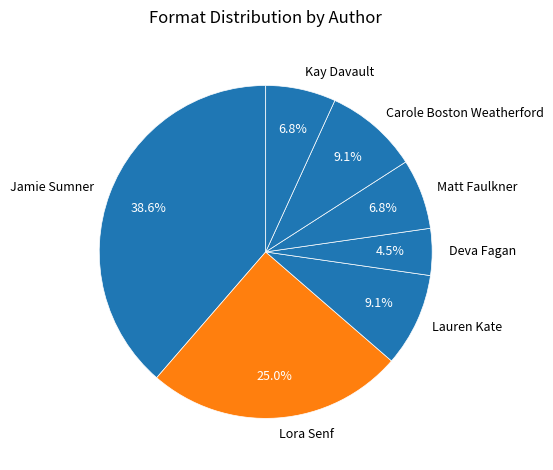

To the nearest percent, what is the difference between the Carole Boston Weatherford and Matt Faulkner slice percentages?

2%